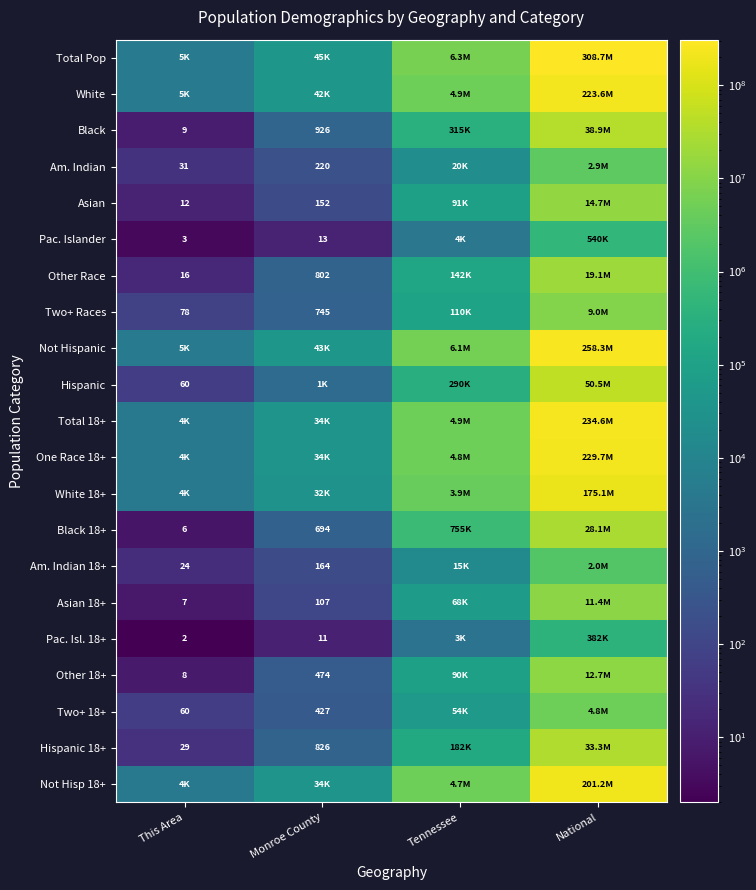

The Hispanic series shows 60 at This Area. True or false?

True